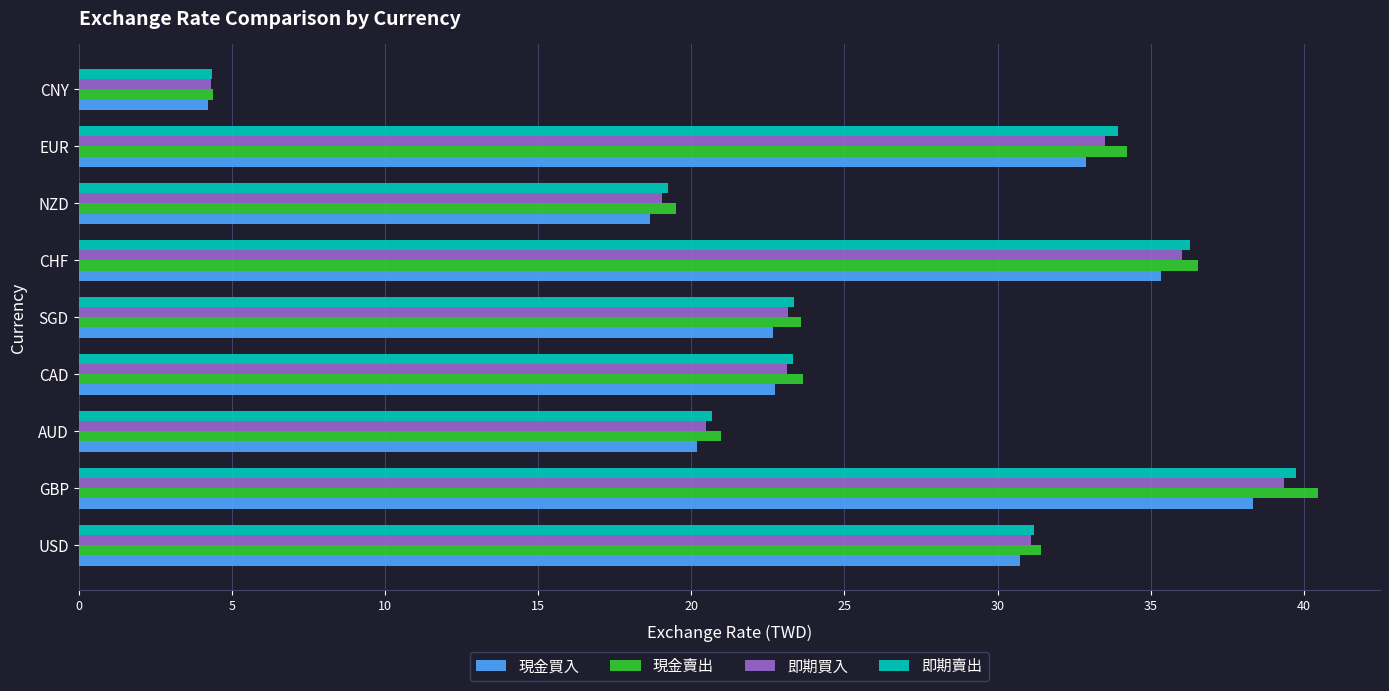

Which category has the lowest value across all series?

CNY